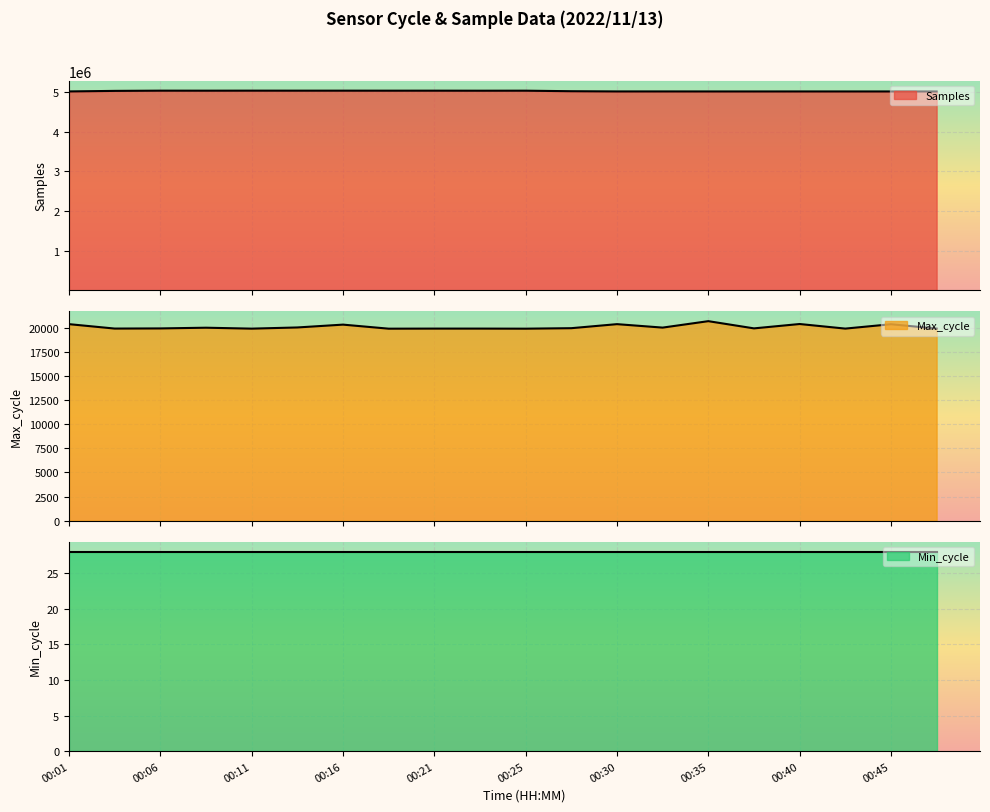

True or false: Max_cycle and Samples intersect in this chart.

False